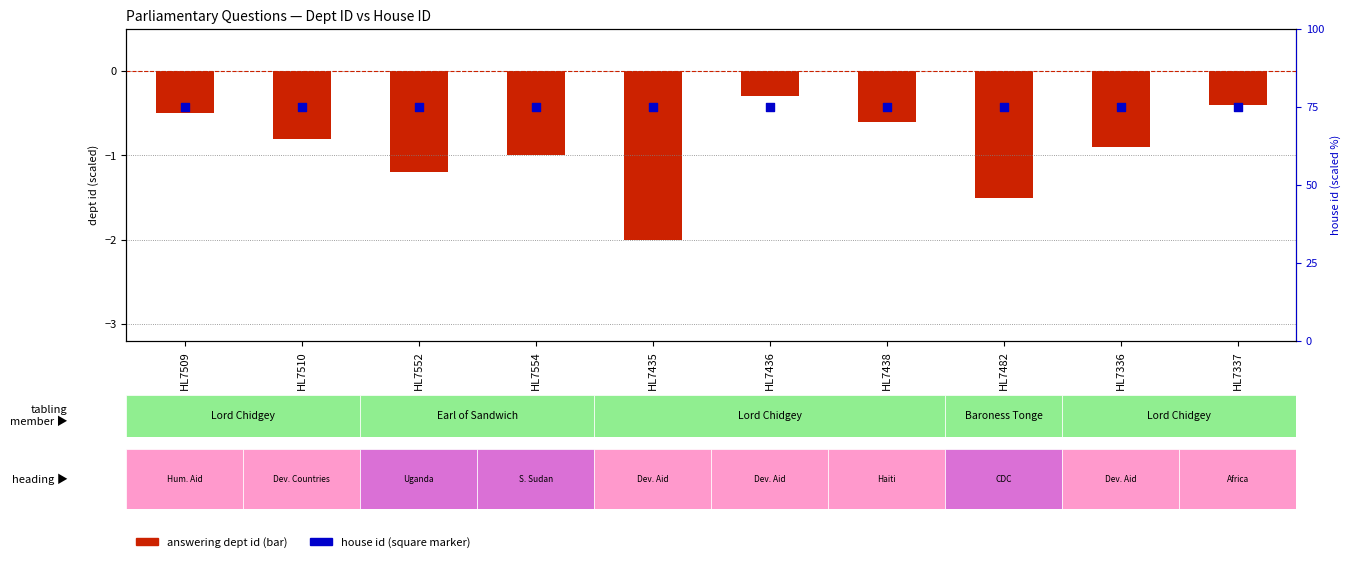

At which category is the sum across all series the highest?

HL7436